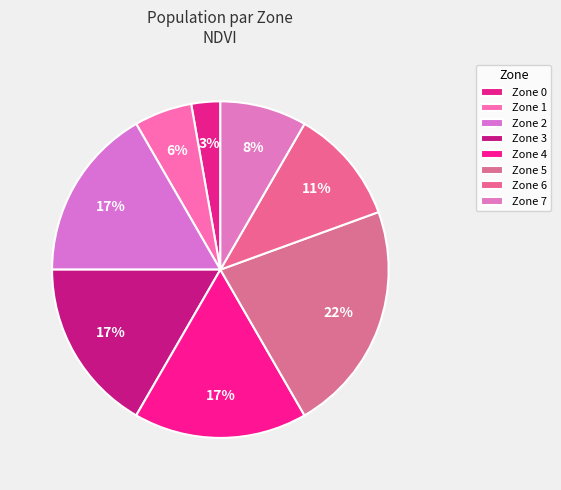

How many segments does this pie chart have?

8